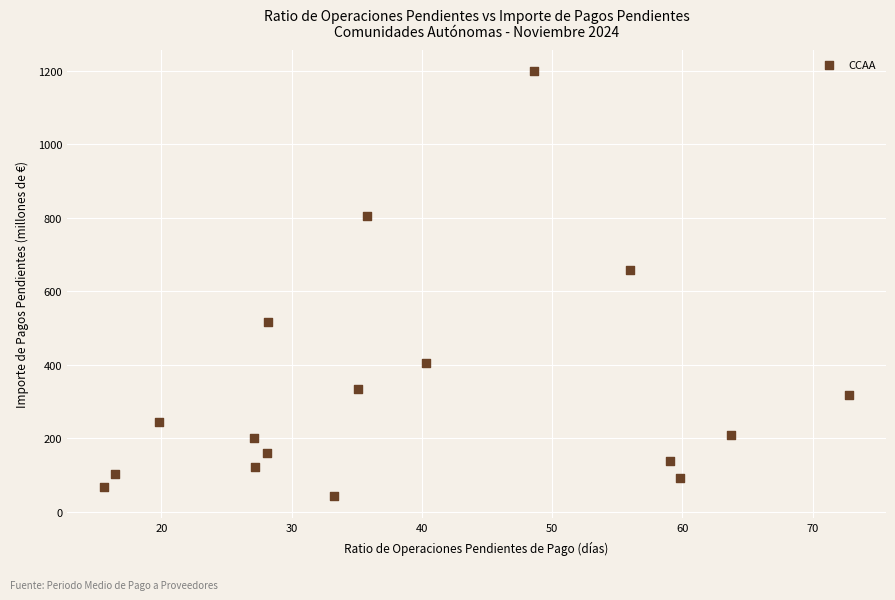

What Y value in the scatter plot is closest to 620?

657.9